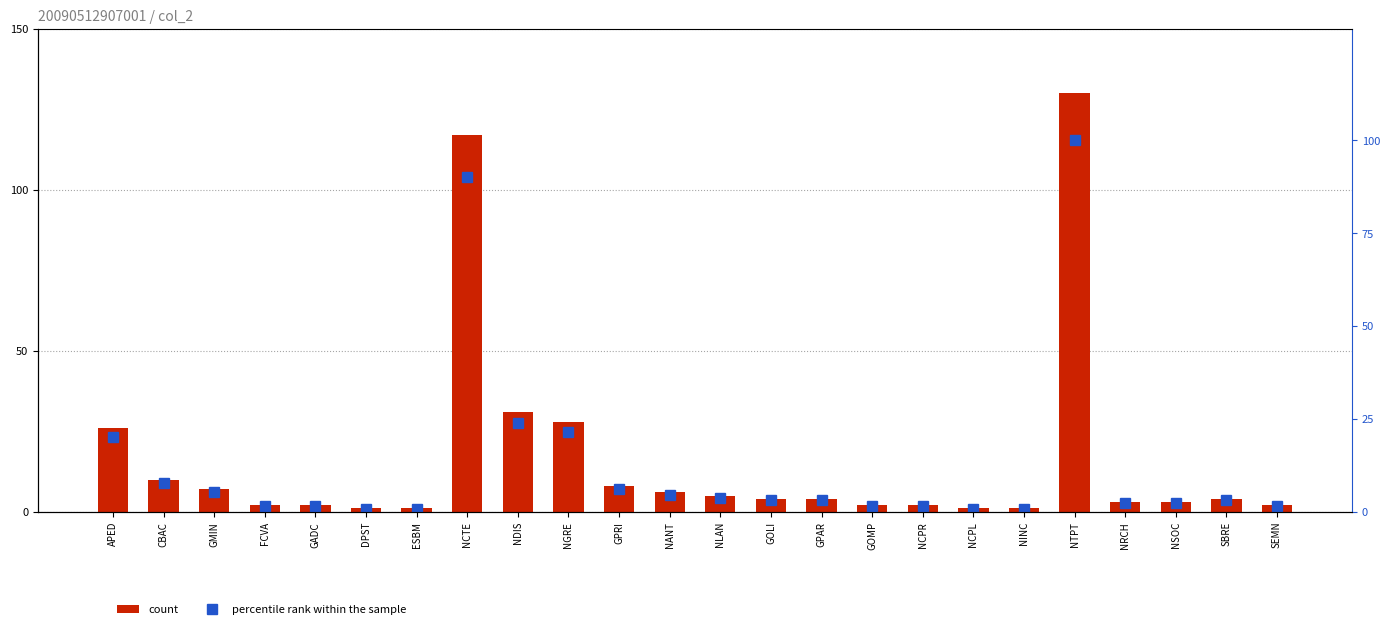

What is the greatest value displayed?

130.0